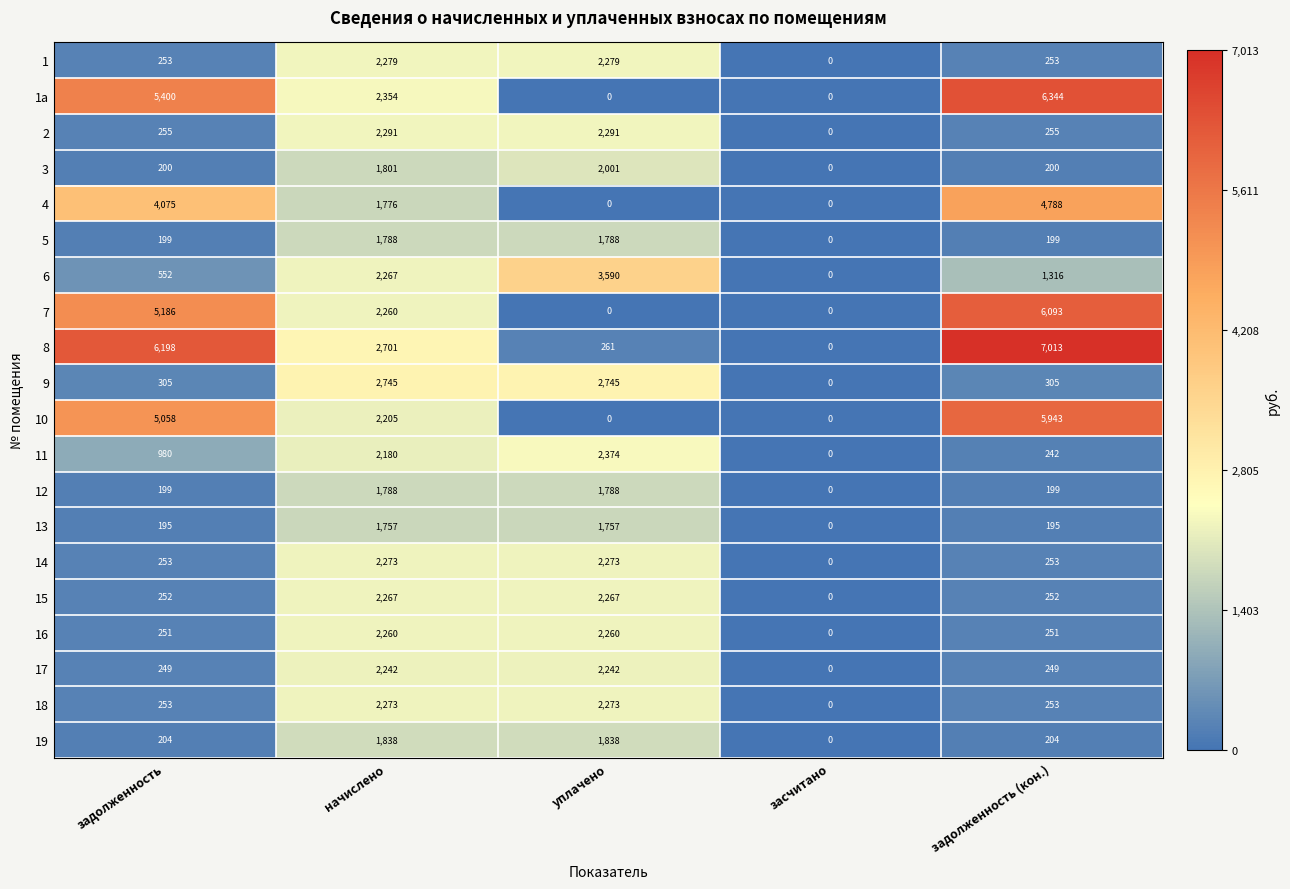

Which category has the lowest value in the 1 series?

засчитано